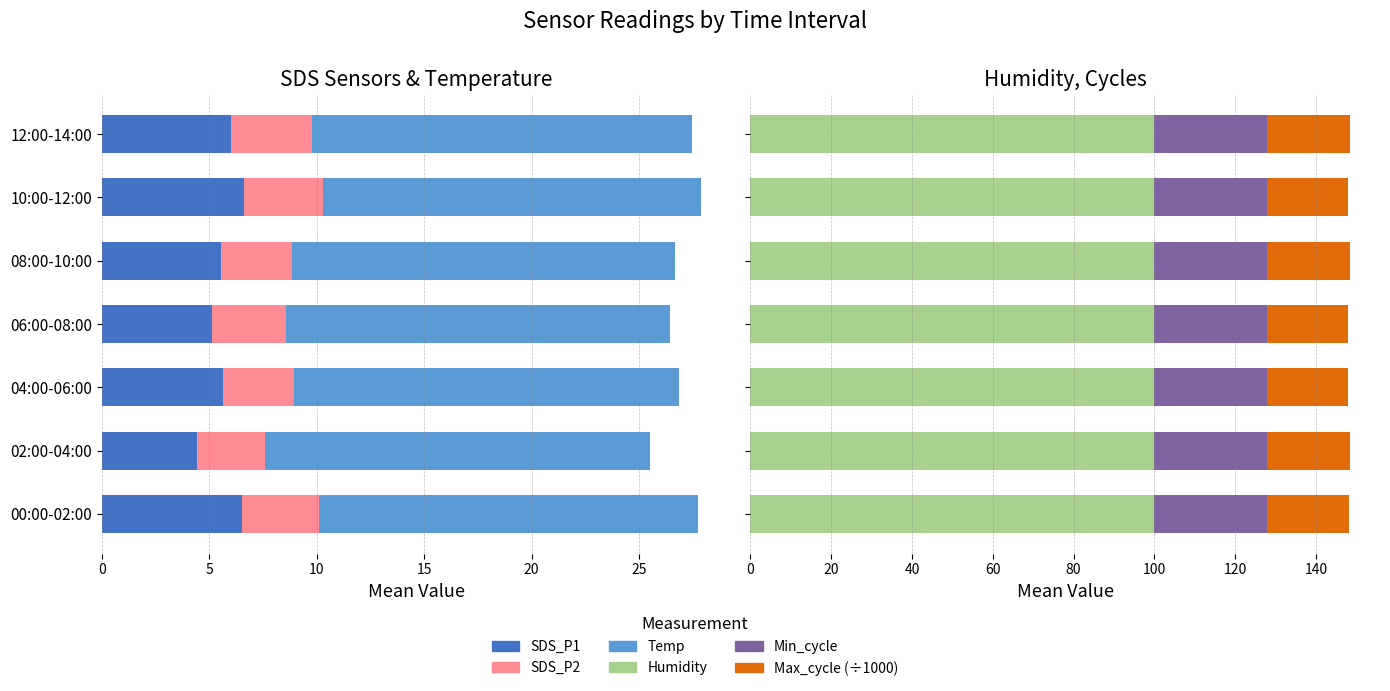

How many bars are there in total?

42